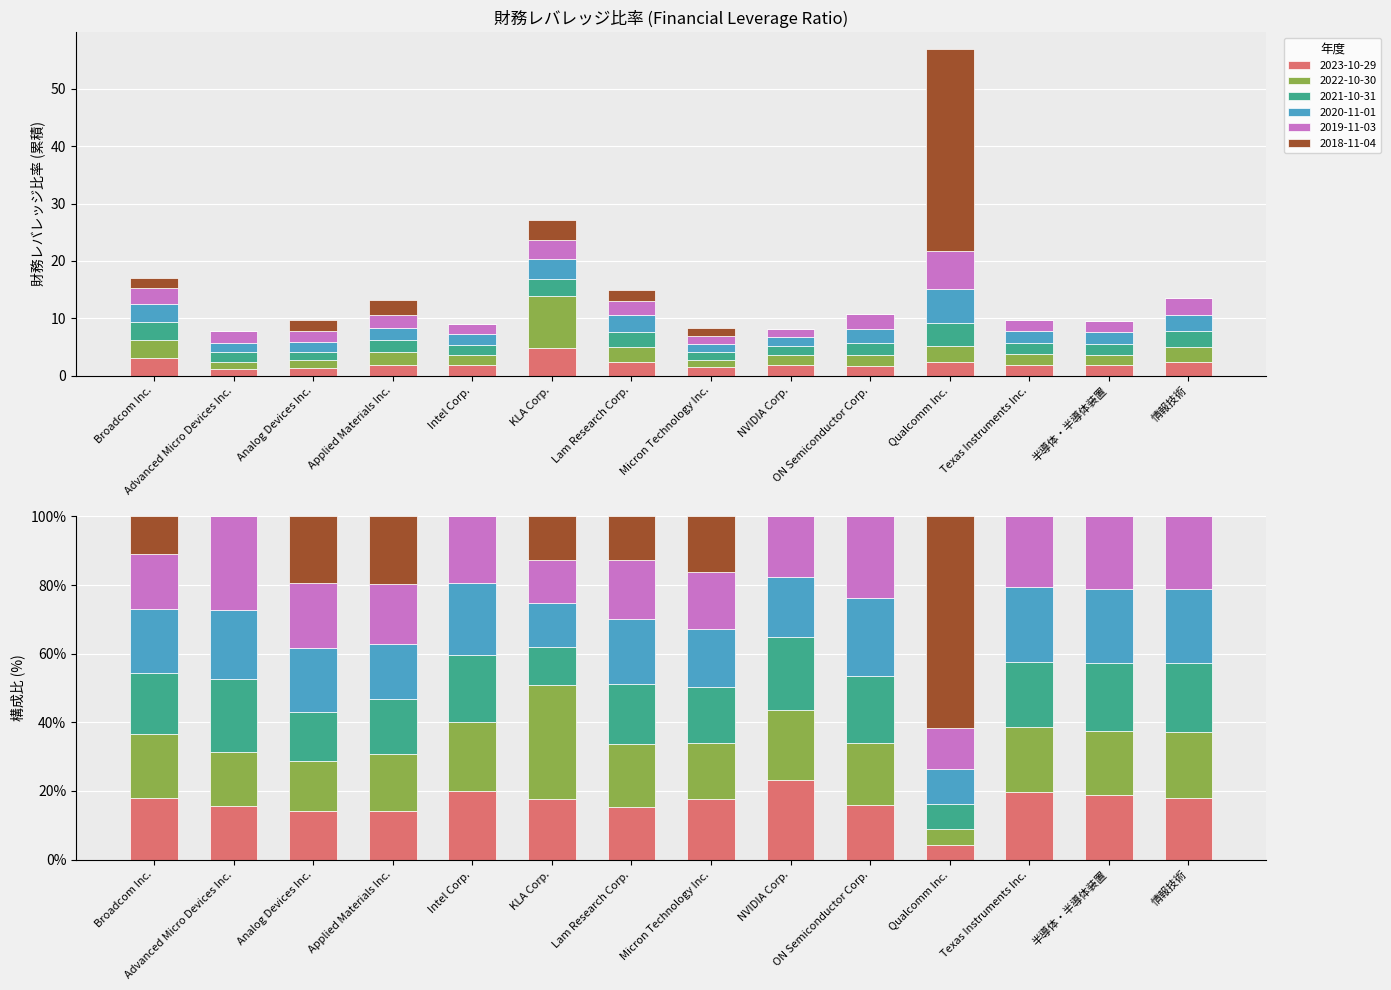

What is the maximum value for 2023-10-29?

4.8